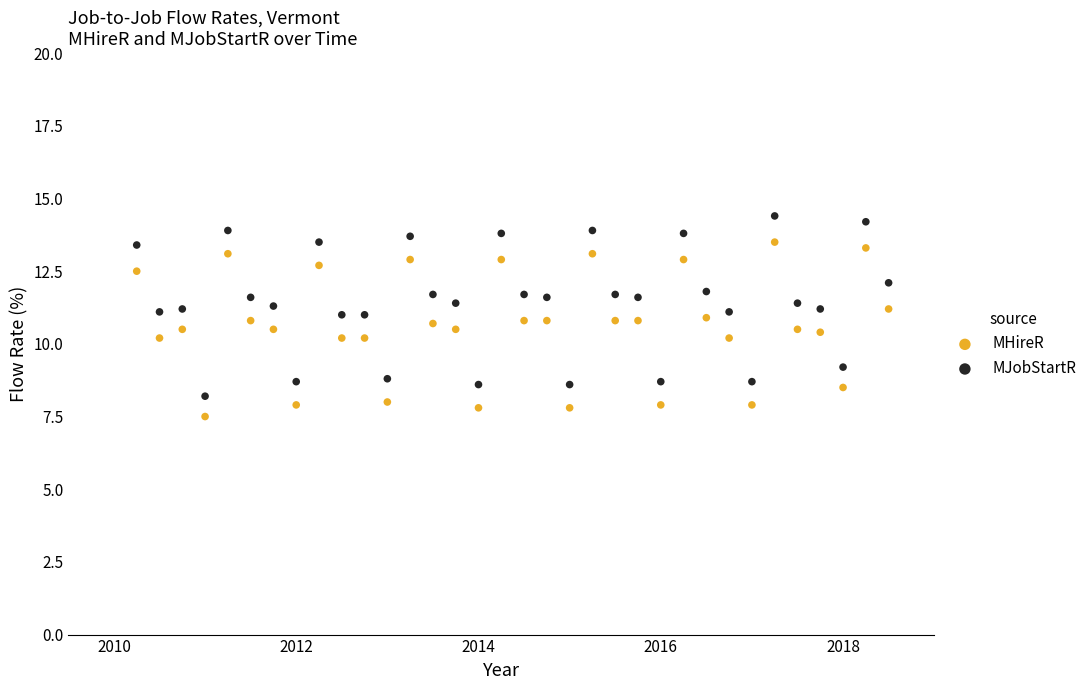

Which series contains the lowest Y value?

MHireR